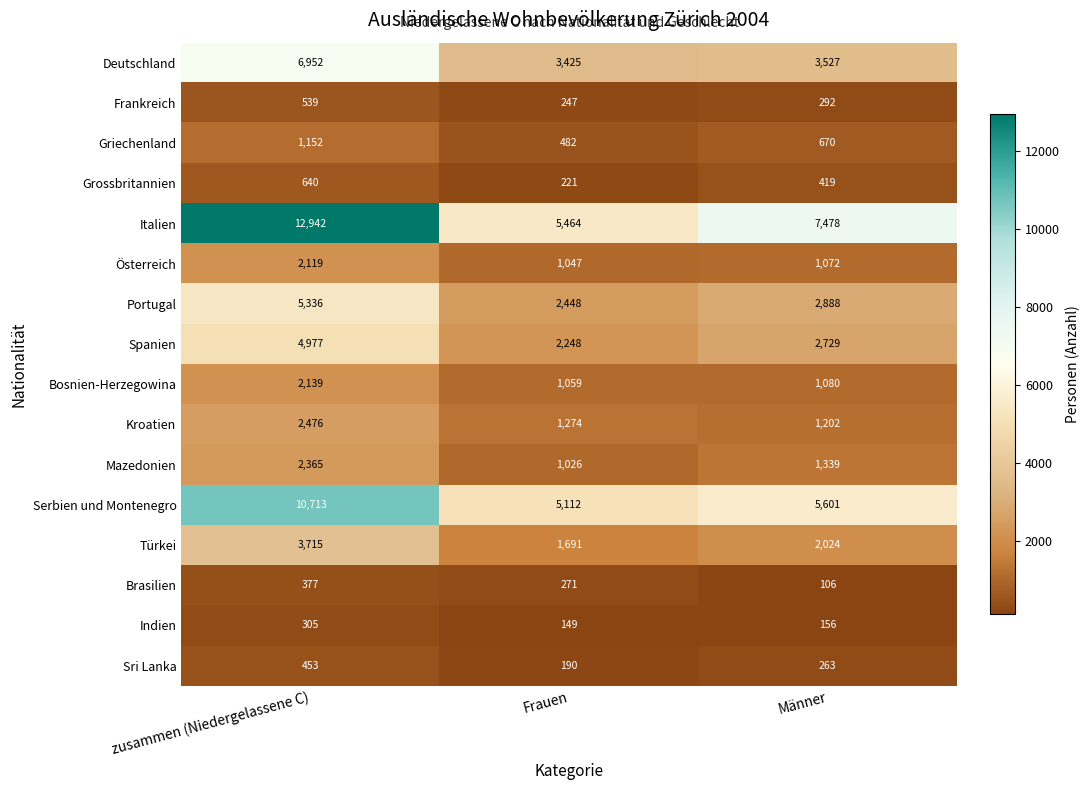

What is the highest value of the Brasilien series?

377